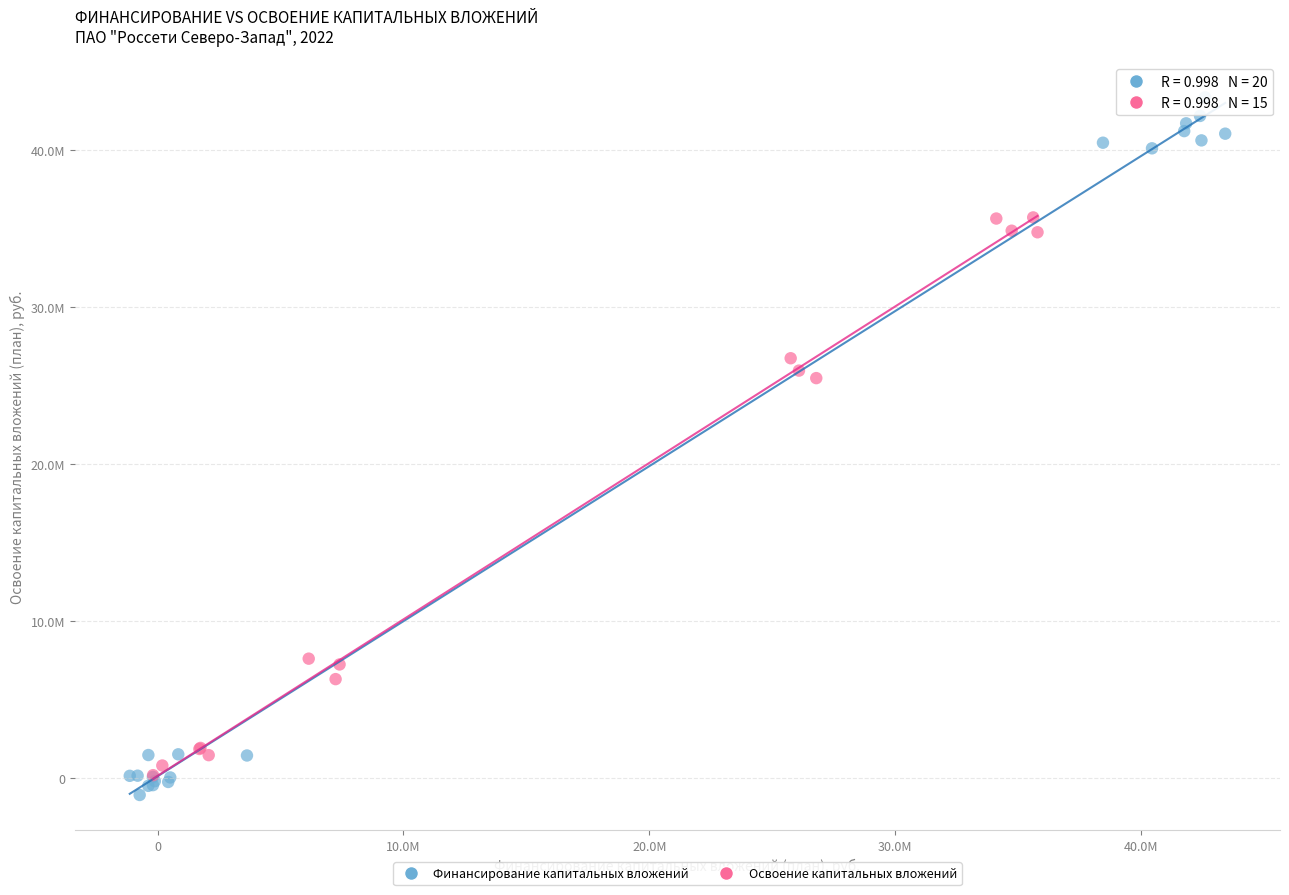

What are all the series names shown in the legend?

Финансирование капитальных вложений, Освоение капитальных вложений